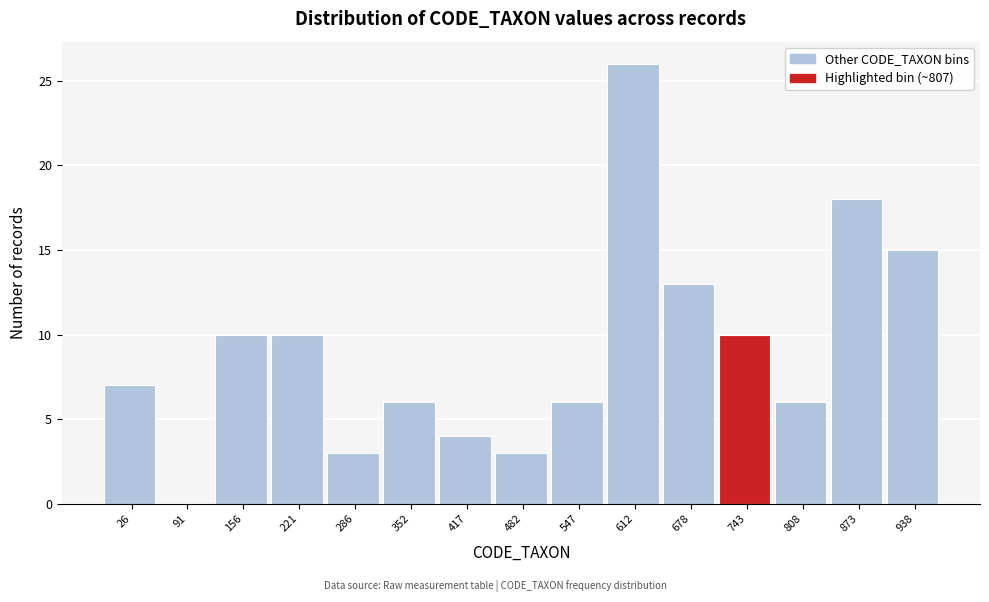

Reading left to right, list all the values displayed in this chart.

26=7	91=0	156=10	221=10	286=3	352=6	417=4	482=3	547=6	612=26	678=13	743=10	808=6	873=18	938=15